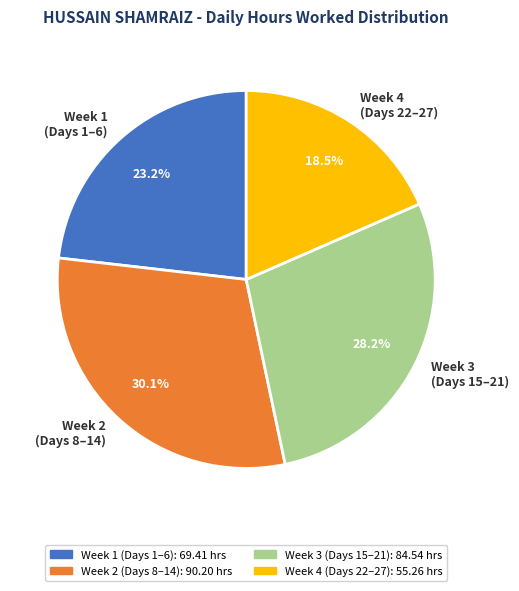

To the nearest percent, what is the difference between the largest and smallest slice percentages?

12%